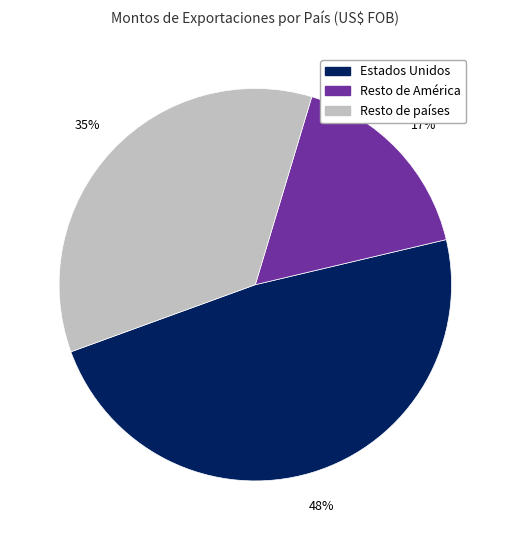

To the nearest percent, what is the average slice percentage?

33%